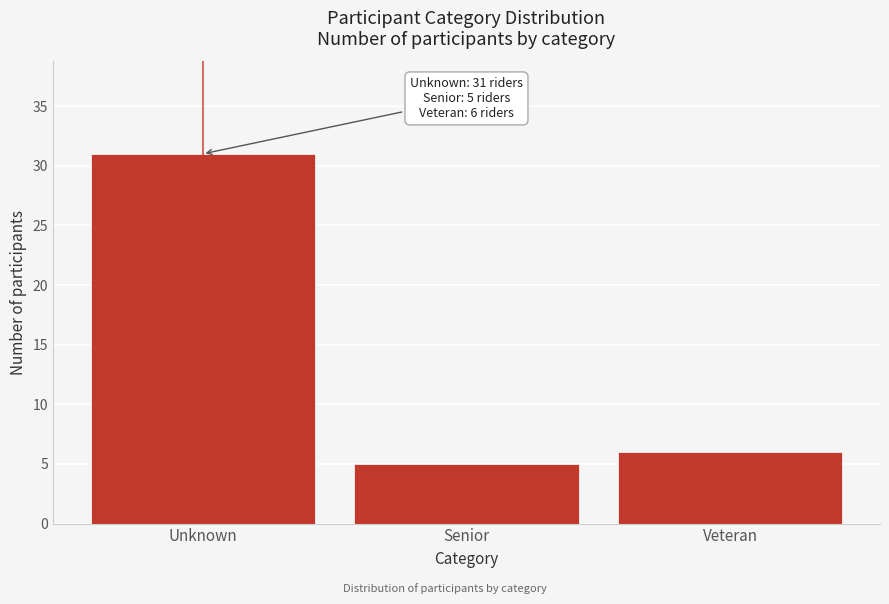

Reading right to left, extract all data points from this chart.

6	5	31